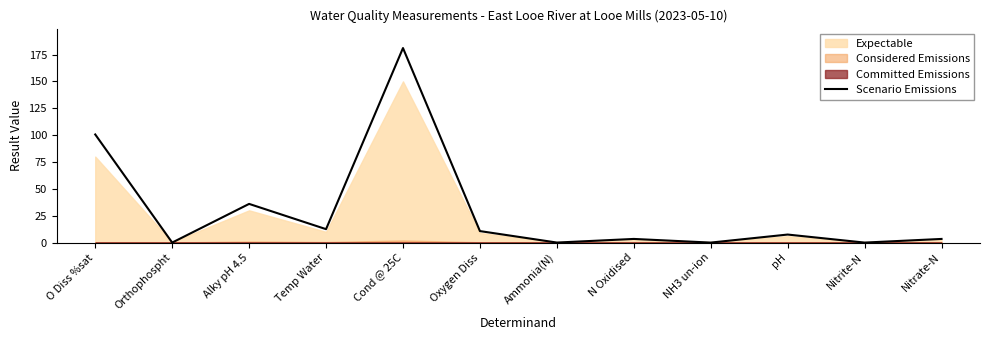

Which category has the lowest value across all series?

NH3 un-ion